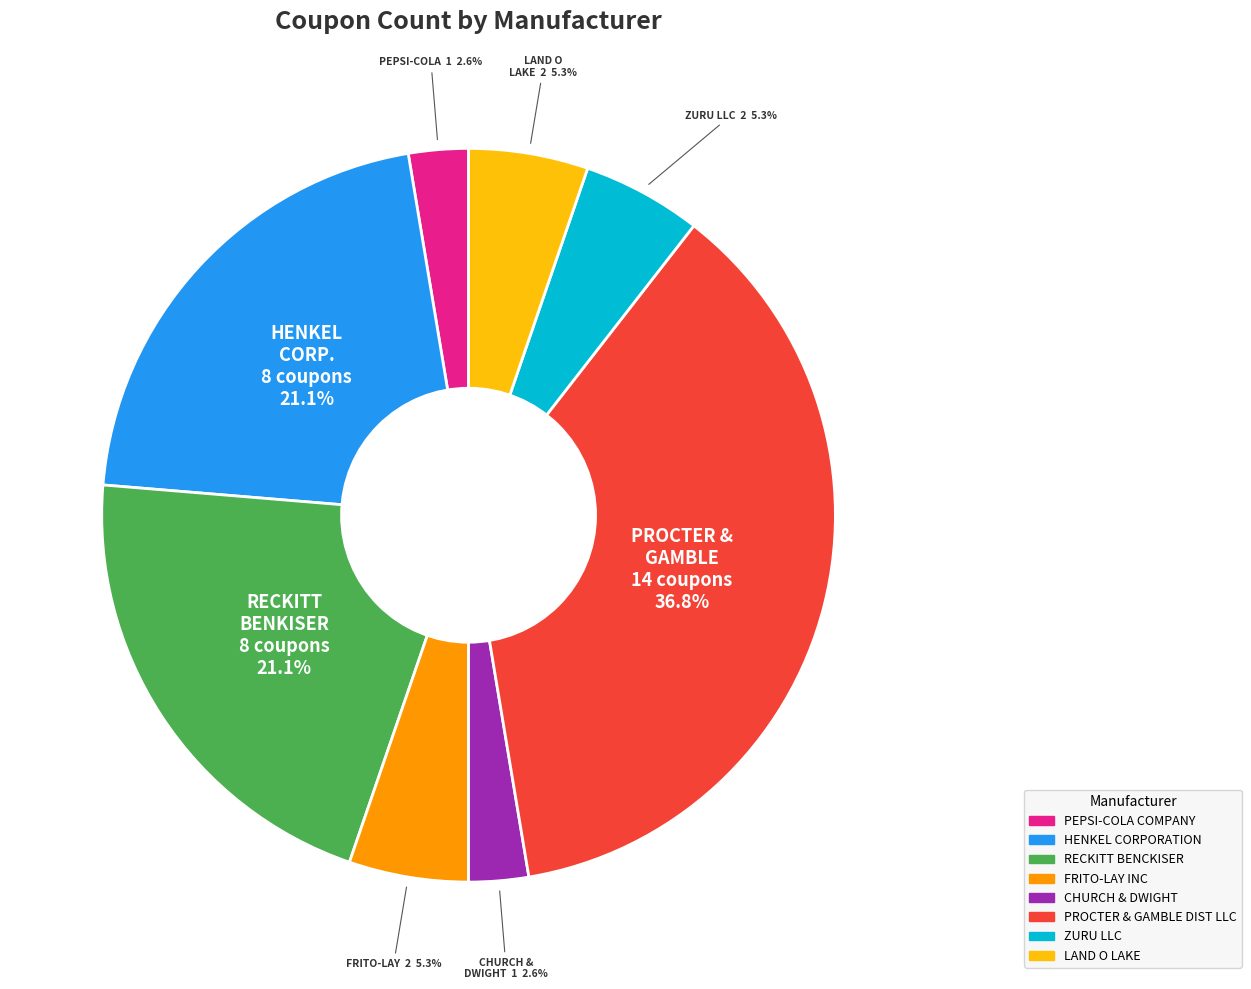

To the nearest percent, what is the difference between the CHURCH & DWIGHT and PROCTER & GAMBLE DIST LLC slice percentages?

34%